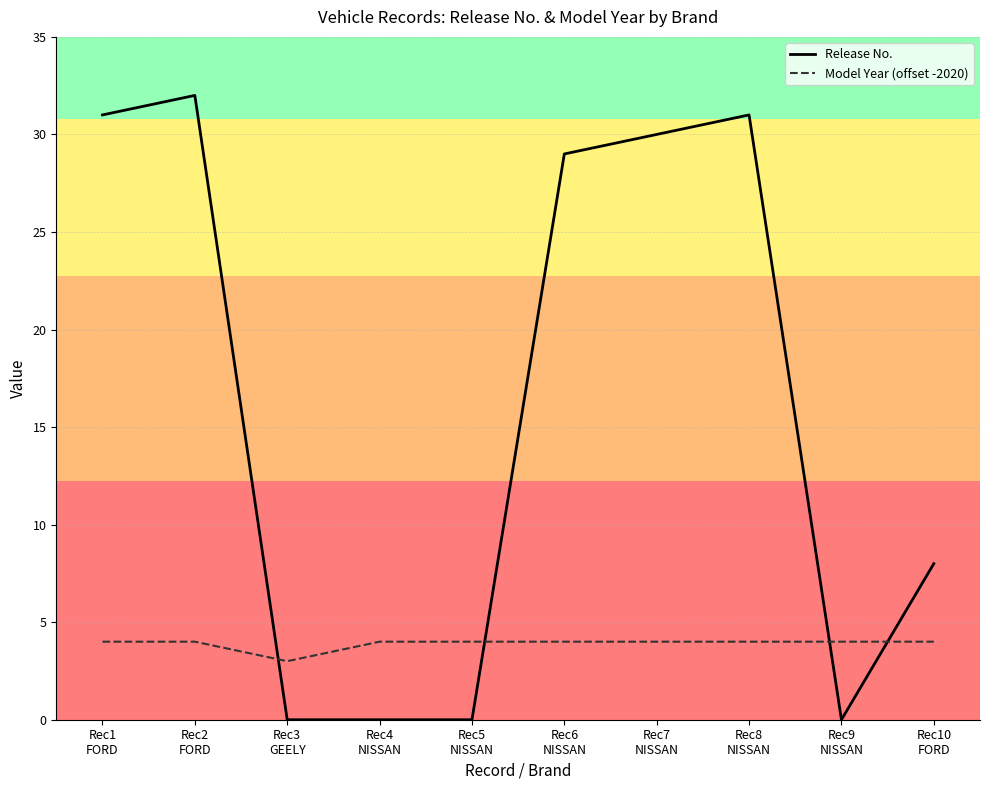

Which series has the largest range (max minus min)?

Release No.